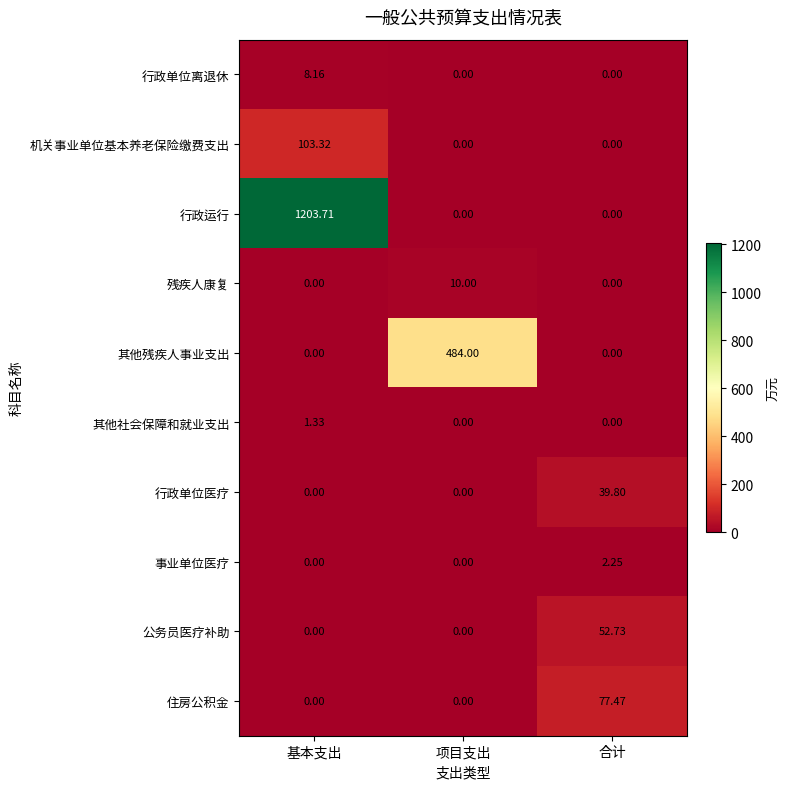

At which category does the chart reach its peak across all series?

基本支出